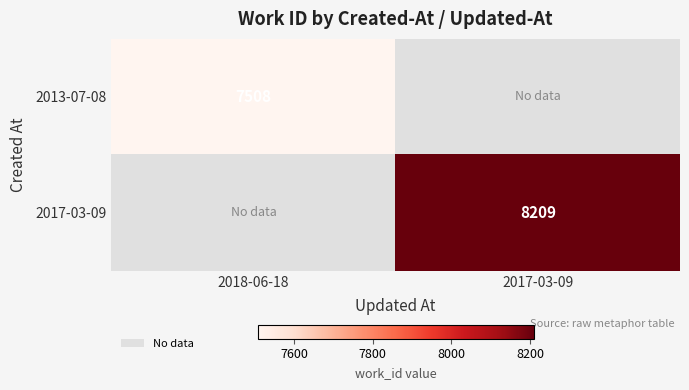

Is it true that 2017-03-09 equals 13072 at 2017-03-09?

False